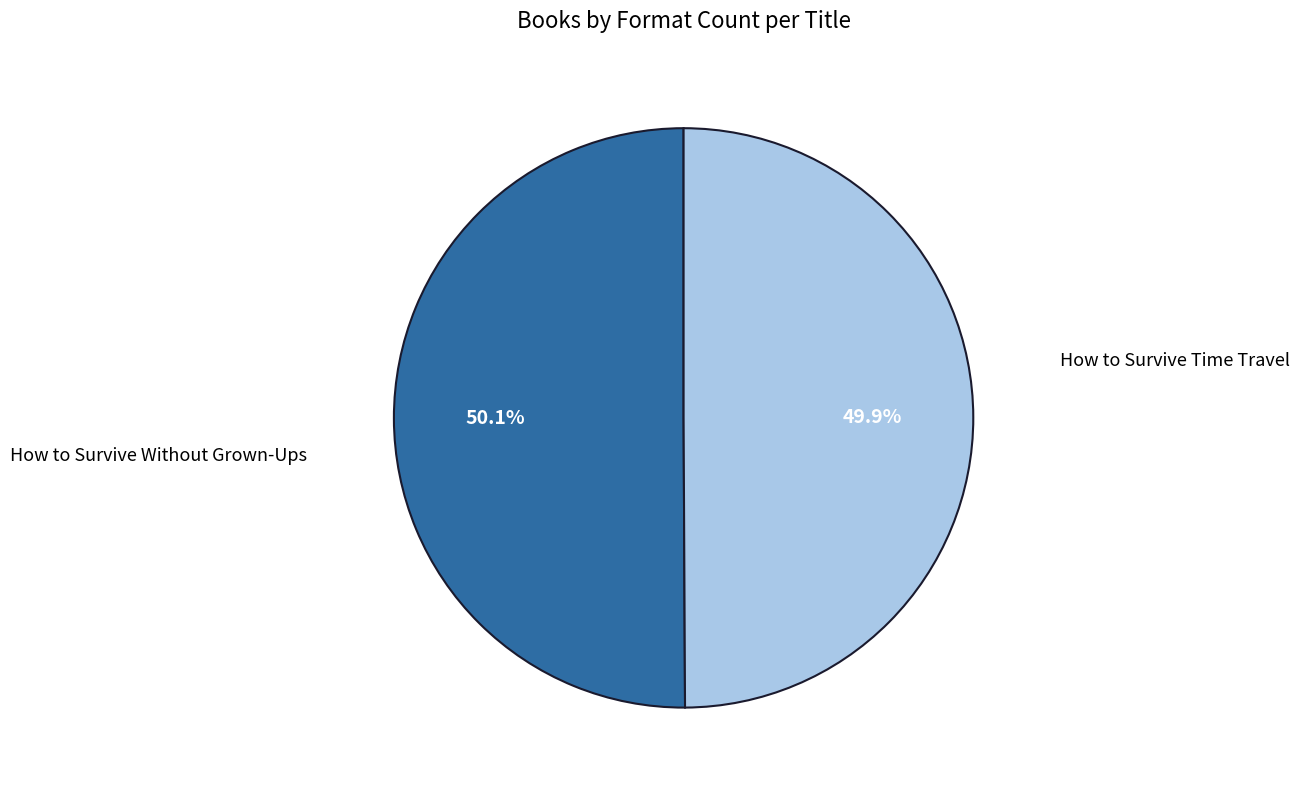

The How to Survive Without Grown-Ups slice represents 57% of the pie. True or false?

False